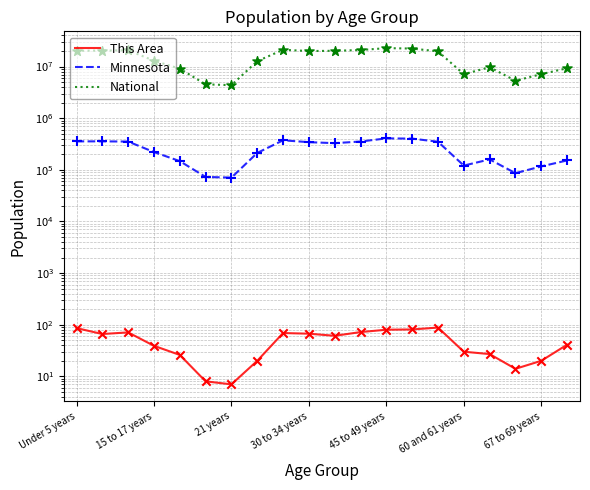

Is the value of Minnesota at 15 to 17 years greater than the value of National at 18?

No